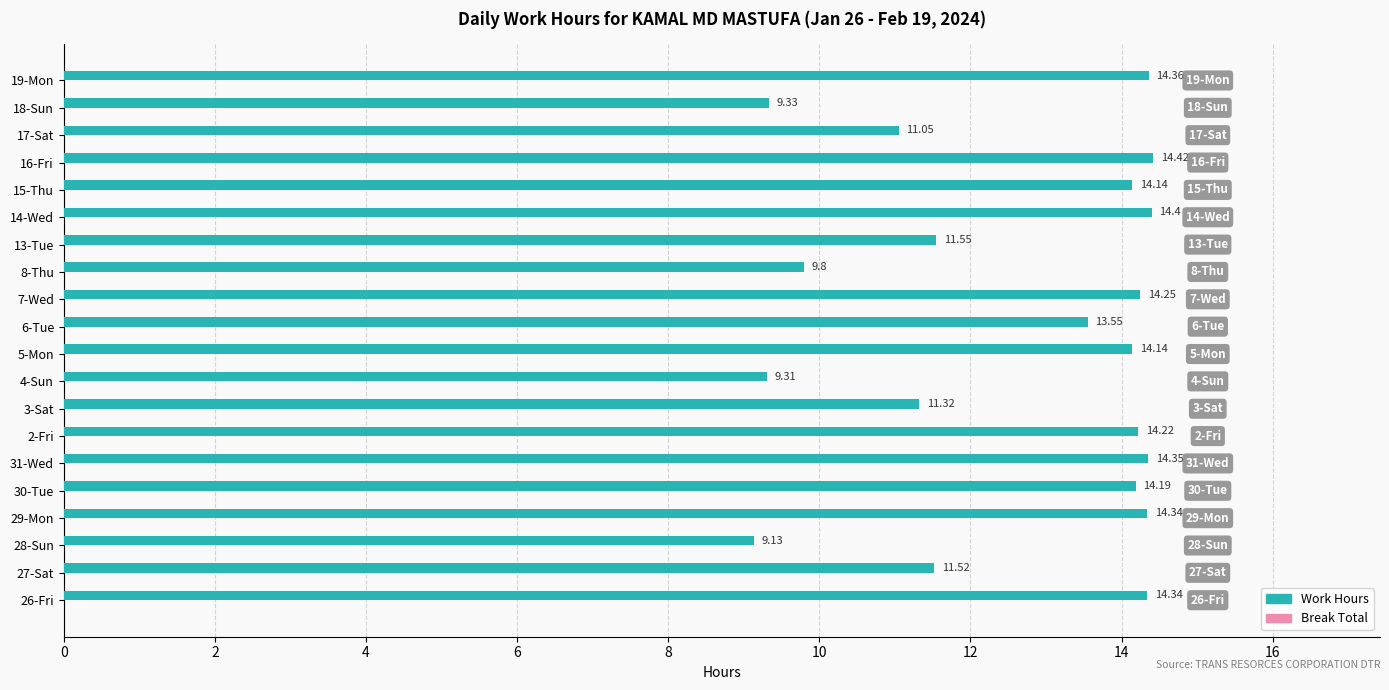

Does the chart contain any negative values?

No